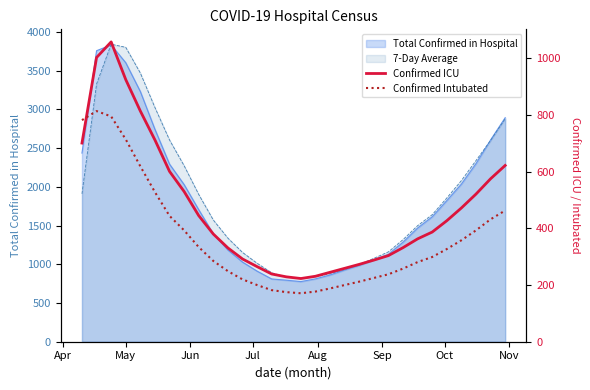

What is the value of the Confirmed Intubated point at the 15th from the left?

175